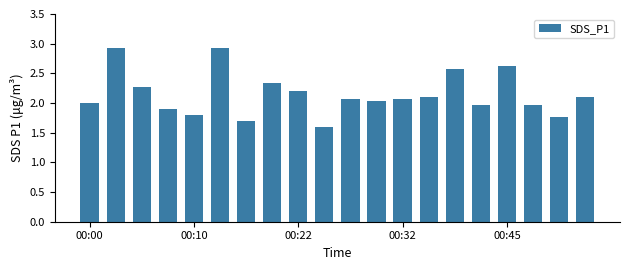

How many bars are there in total?

20